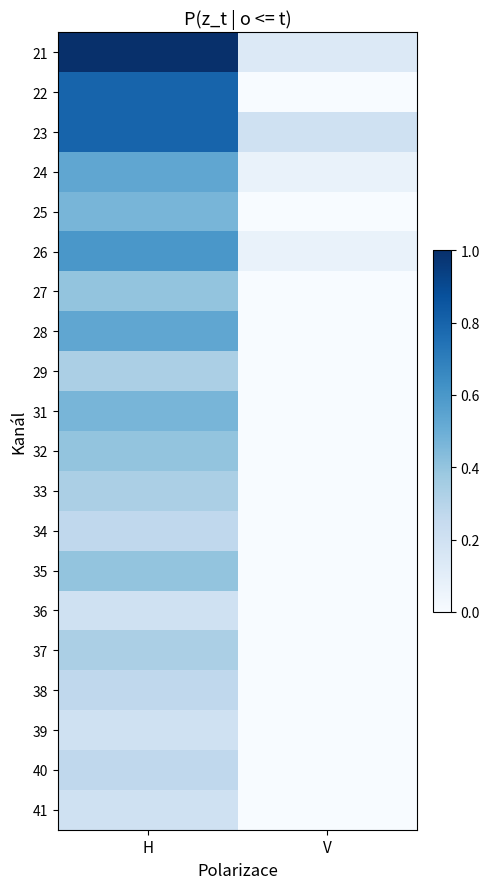

The value of 36 at V is 0.0. True or false?

True